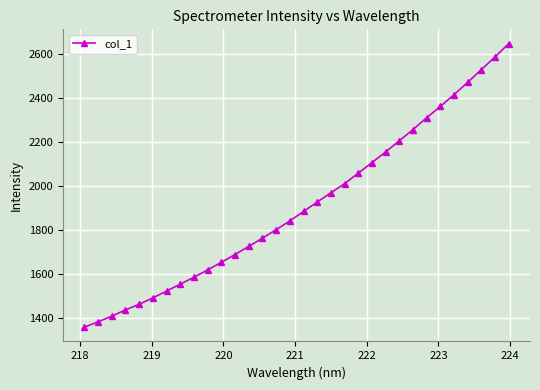

What is the greatest value displayed?

2646.4